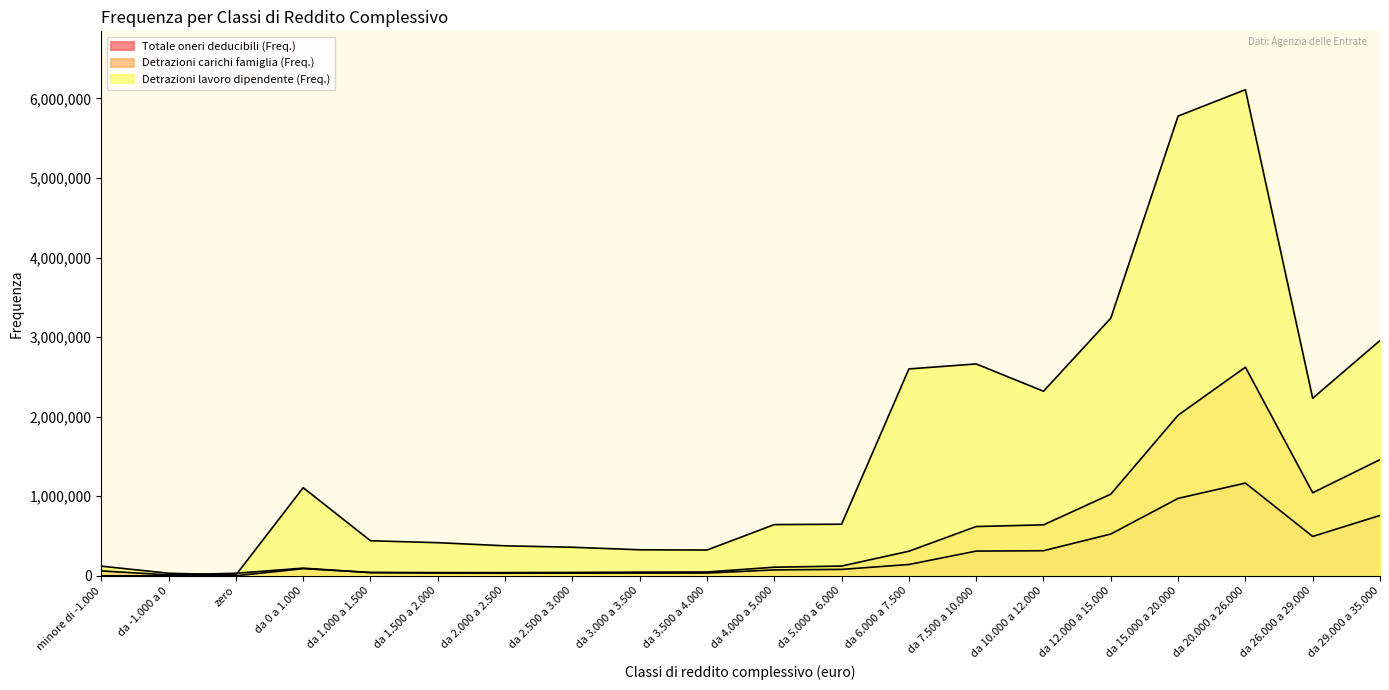

At which category is the sum across all series the highest?

da 20.000 a 26.000